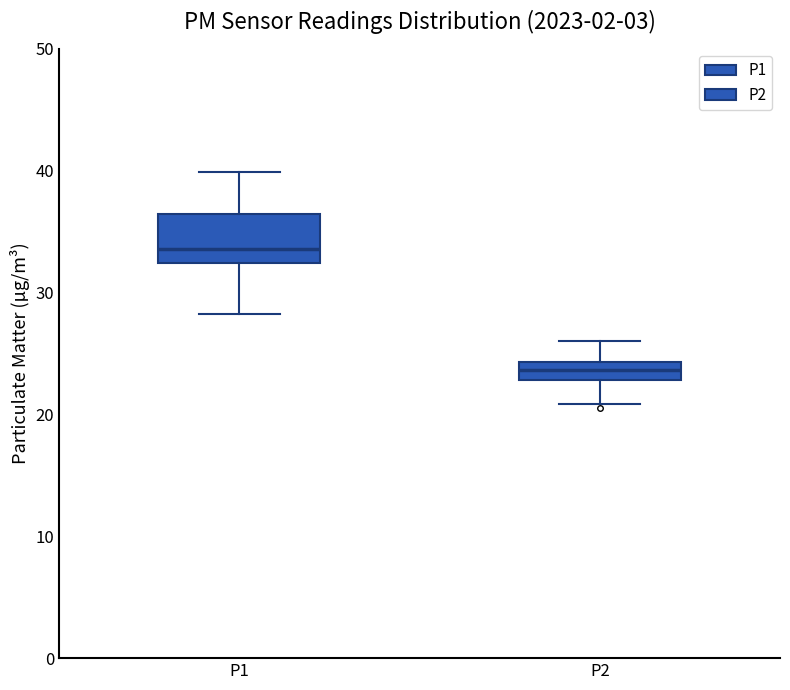

Which box is the tallest, from its lower edge to its upper edge?

P1